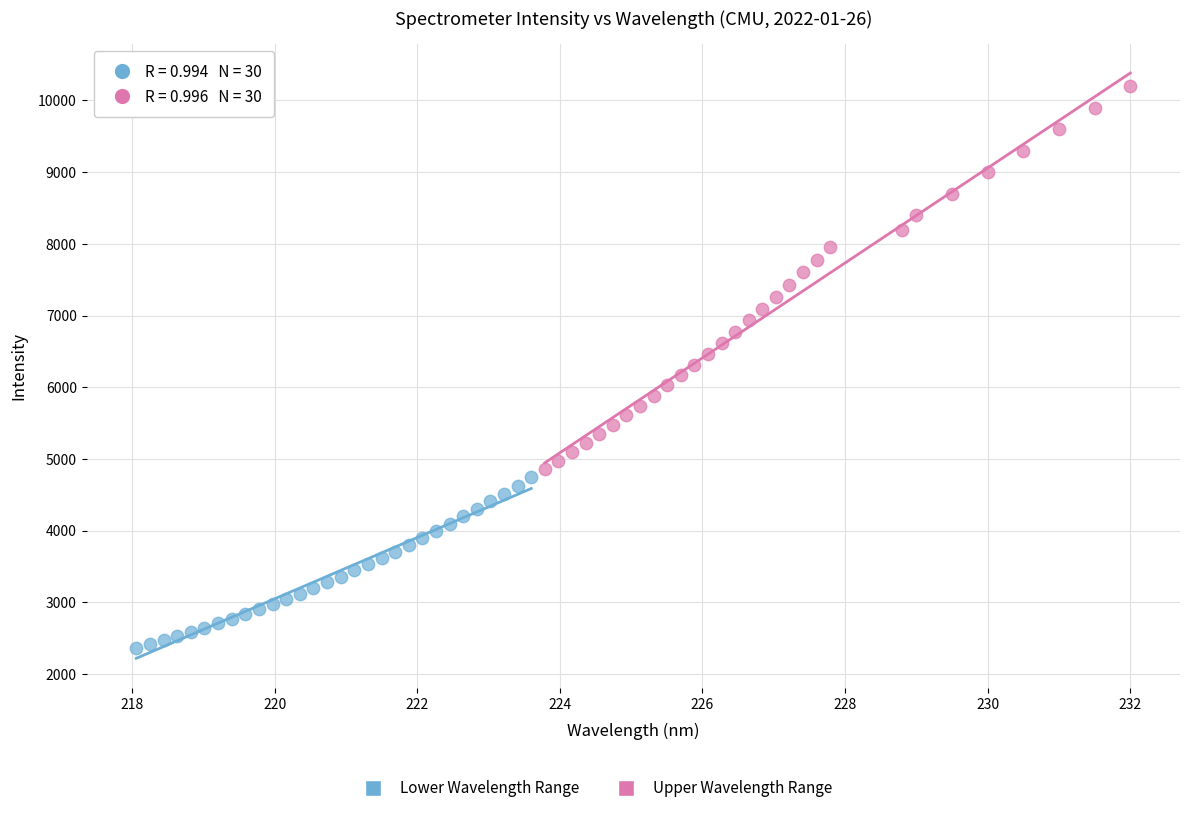

Which series has the largest Y range (max minus min)?

Upper Wavelength Range